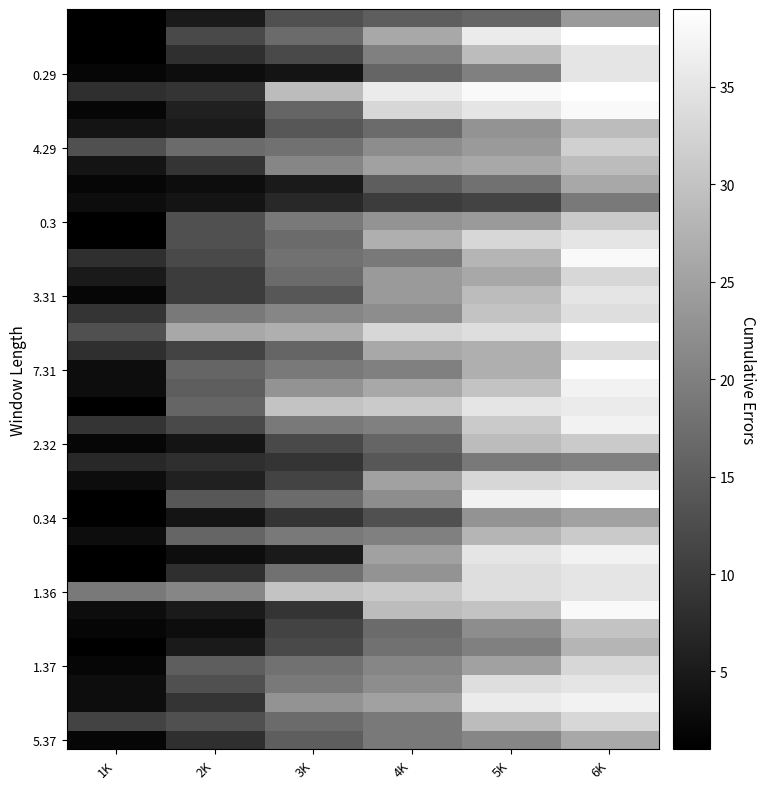

Between 6K and 5K, which is larger?

6K